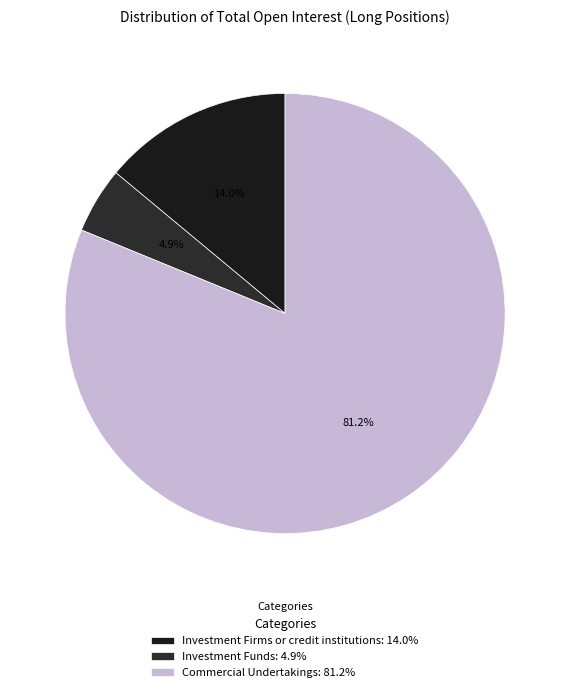

What percentage do Investment Funds and Commercial Undertakings together represent?

86.0%